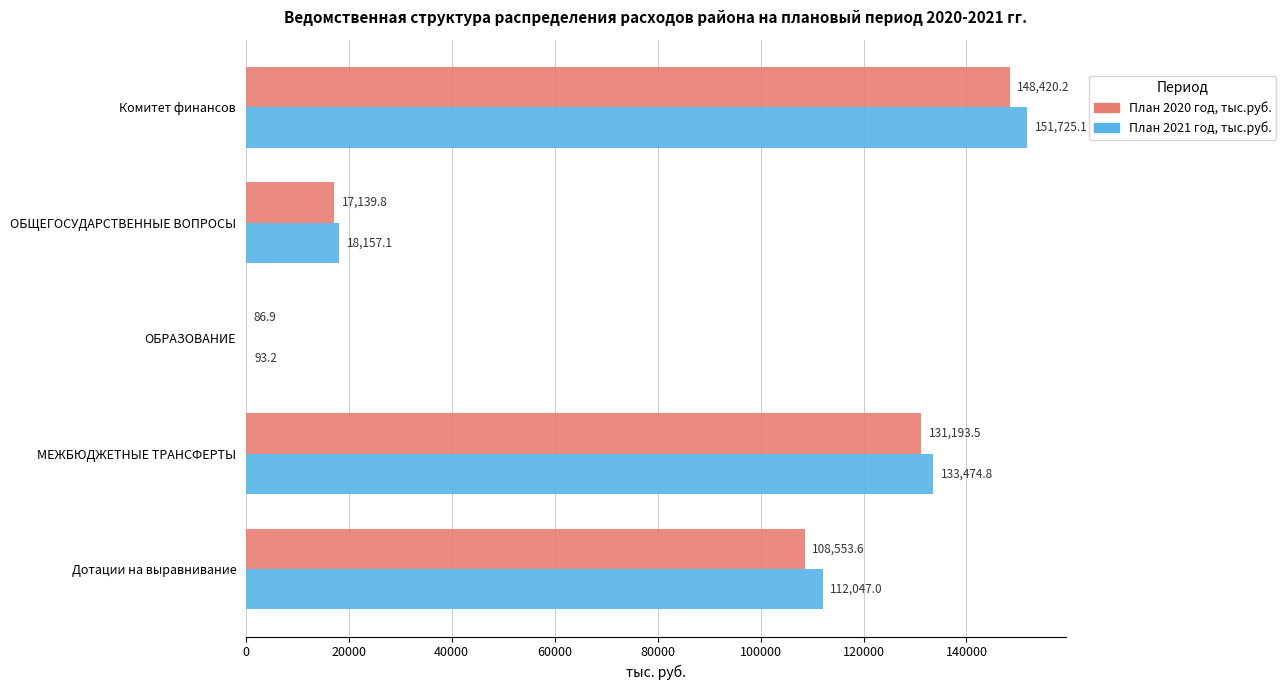

What is the maximum value shown in the chart?

151725.1